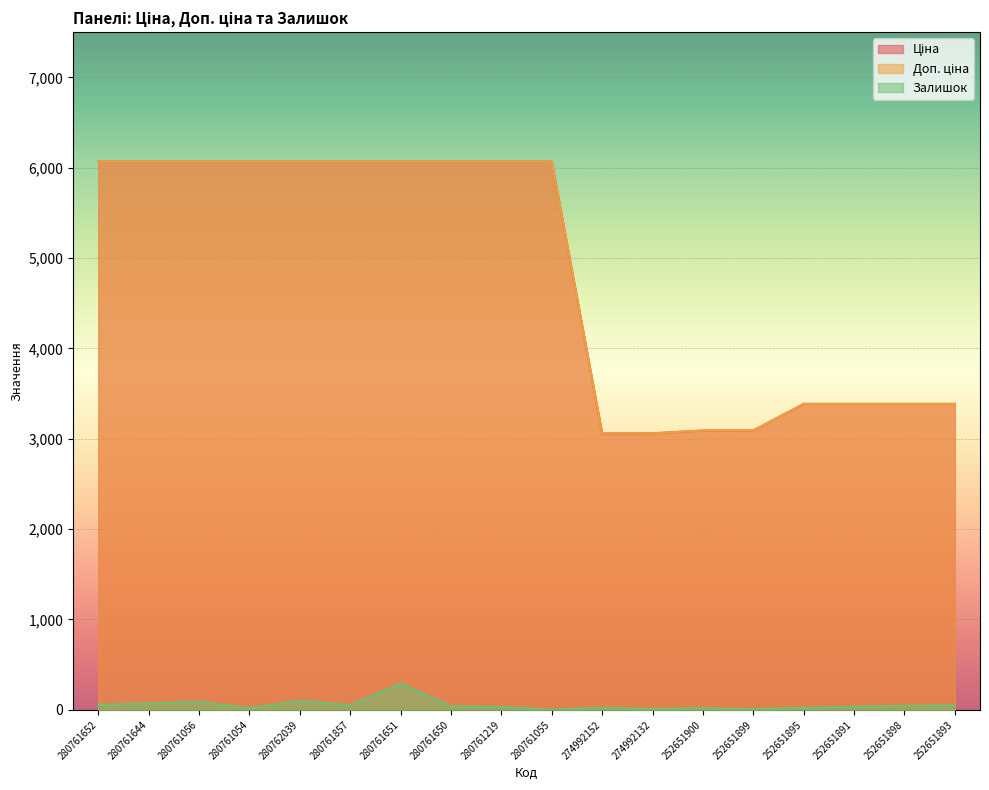

Is it true that Залишок equals 22.0 at 252651895?

True